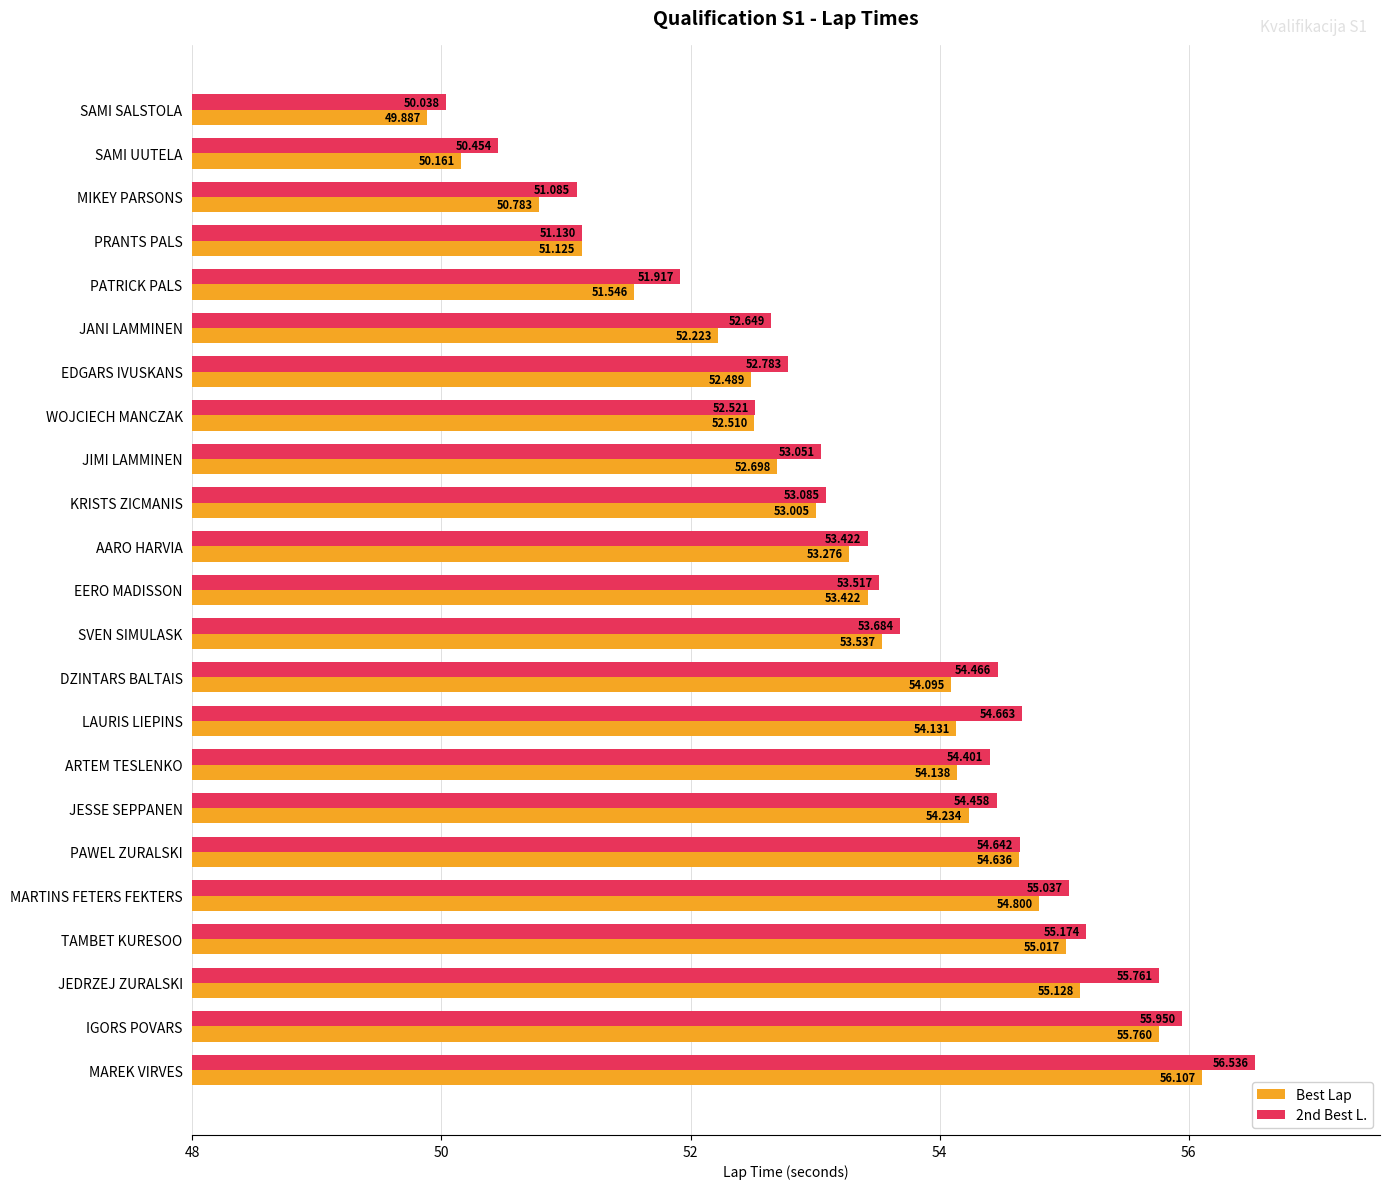

How many values in the 2nd Best L. series are below 53?

8